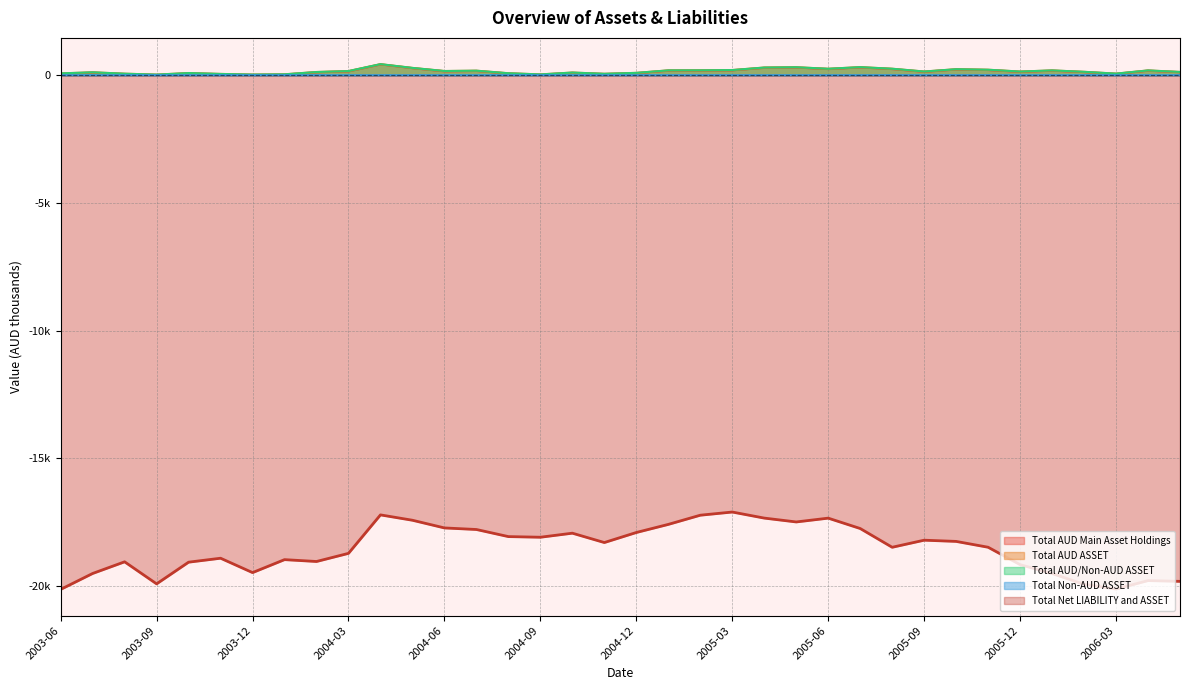

Reading right to left, transcribe all the data shown in this chart.

Total AUD Main Asset Holdings: 118.3	177.7	52.0	122.5	177.6	132.5	204.6	225.2	134.2	242.5	305.0	241.7	301.5	290.2	192.7	182.6	179.1	80.6	45.3	93.5	20.4	67.6	167.3	154.1	277.1	423.2	150.9	115.6	25.2	13.8	40.4	73.3	11.2	48.1	101.0	57.0
Total AUD ASSET: 127.3	186.7	61.8	132.6	187.4	142.7	214.2	234.7	144.0	253.2	315.4	252.0	311.7	299.9	201.6	191.7	189.2	91.4	55.4	103.9	31.1	76.9	176.5	163.8	285.7	432.3	161.6	125.0	34.9	25.1	49.8	84.6	23.6	59.0	113.4	70.7
Total AUD/Non-AUD ASSET: 128.9	188.2	63.5	134.3	189.1	144.4	215.8	236.3	145.6	254.8	317.0	253.7	313.3	301.5	203.1	193.2	190.7	93.0	56.9	105.3	32.6	78.3	177.9	165.2	287.0	433.7	163.1	126.5	36.3	26.5	51.2	86.0	25.2	60.6	115.1	72.5
Total Non-AUD ASSET: 1.6	1.5	1.7	1.7	1.7	1.7	1.6	1.6	1.6	1.7	1.6	1.6	1.6	1.6	1.5	1.5	1.5	1.6	1.5	1.5	1.5	1.4	1.4	1.4	1.4	1.4	1.4	1.5	1.4	1.4	1.4	1.4	1.6	1.6	1.7	1.8
Total Net LIABILITY and ASSET: -19809.8	-19780.0	-20110.0	-19926.0	-19503.5	-19155.5	-18474.7	-18246.2	-18198.6	-18475.7	-17741.5	-17335.7	-17484.7	-17333.4	-17096.5	-17220.5	-17580.3	-17897.2	-18290.6	-17924.2	-18082.8	-18057.9	-17779.9	-17718.5	-17418.1	-17208.0	-18713.8	-19032.4	-18959.6	-19467.2	-18904.3	-19059.2	-19908.1	-19044.8	-19501.0	-20124.5